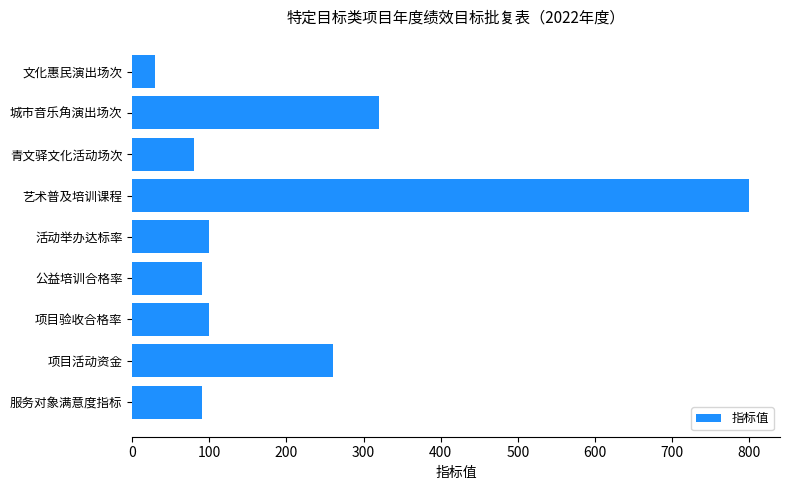

Are the bars horizontal?

Yes